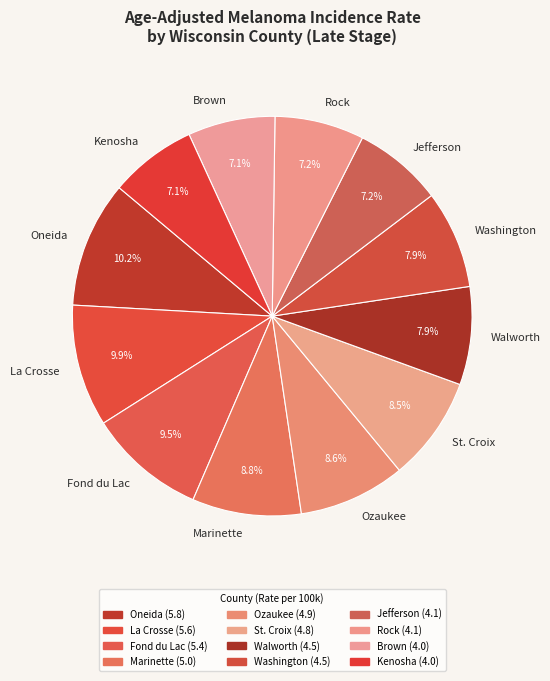

Is it true that Walworth is 8% of the pie?

True